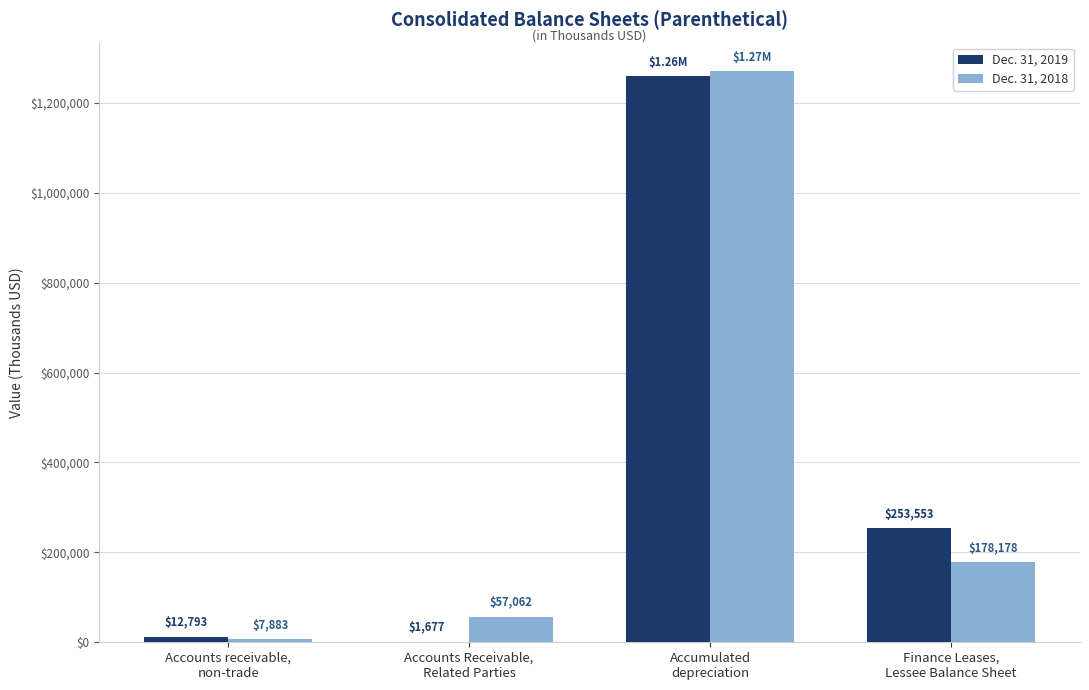

What is the spread (max minus min) of values at Accounts receivable,
non-trade?

4910